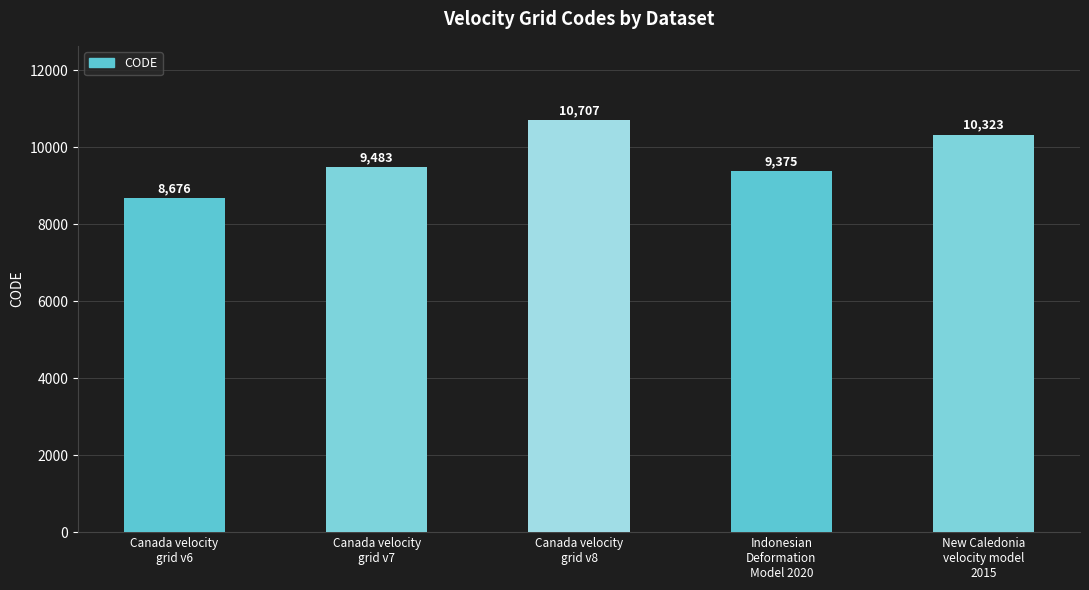

The value at Canada velocity
grid v6 is 8676. True or false?

True